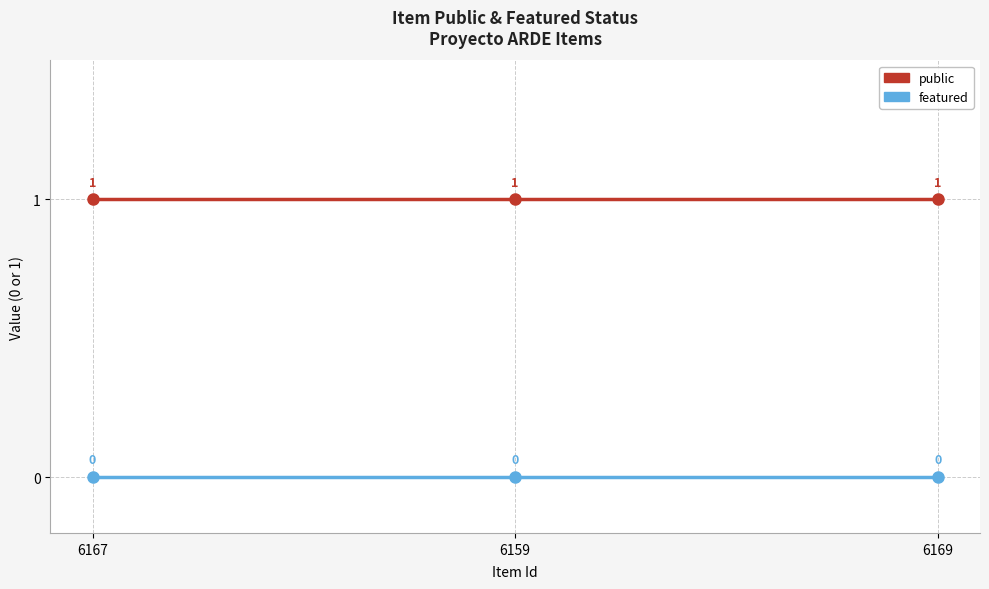

How many data points does each series have?

3